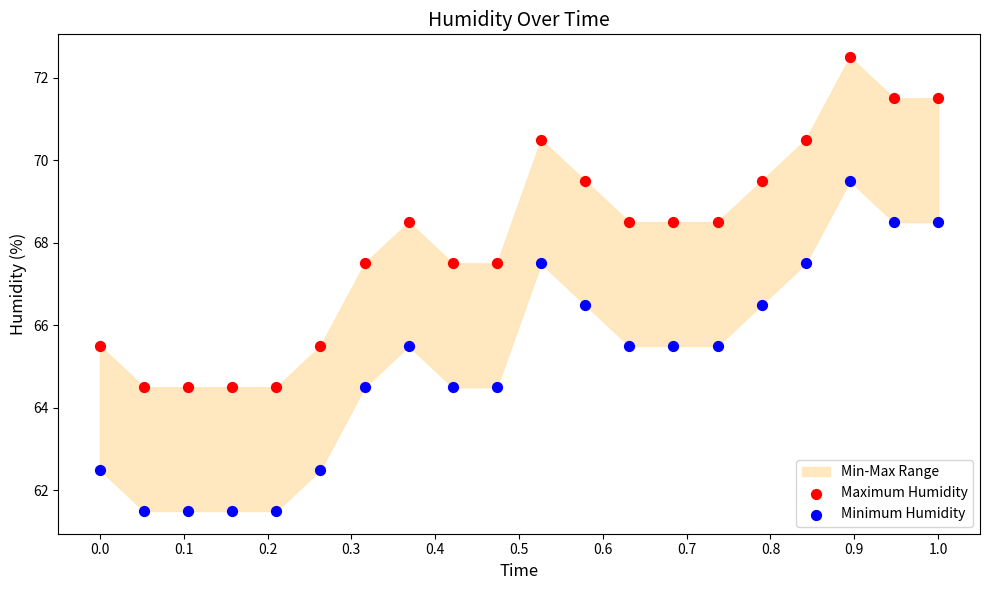

Which series contains the lowest Y value?

Minimum Humidity